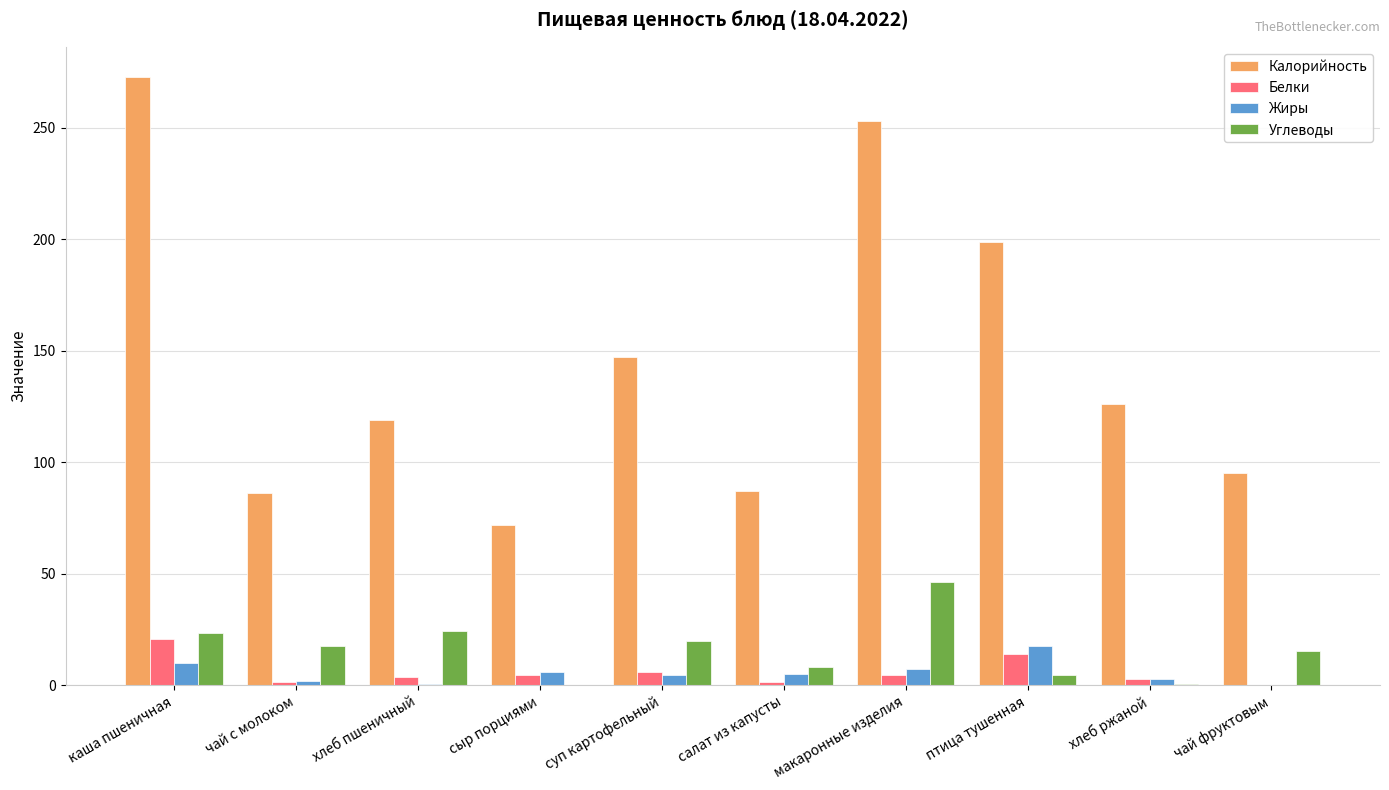

Which label corresponds to the largest value in the chart?

каша пшеничная